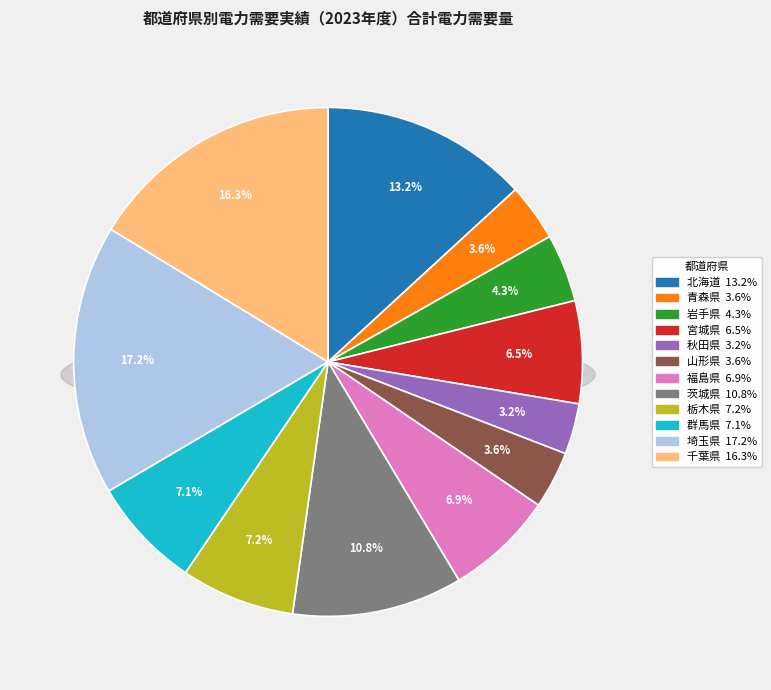

What percentage do 岩手県 and 埼玉県 together represent?

21.5%